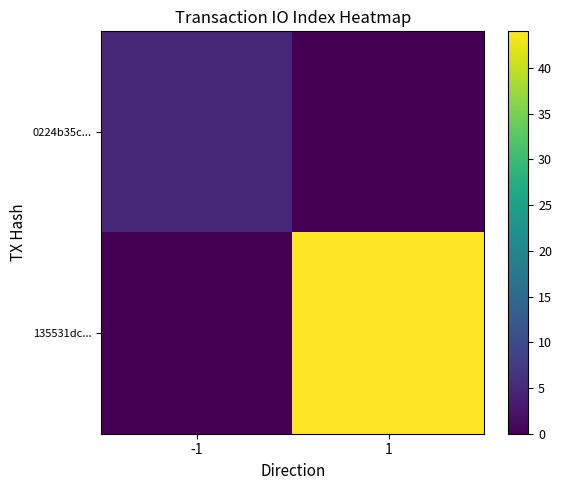

Which category has the lowest value across all series?

1